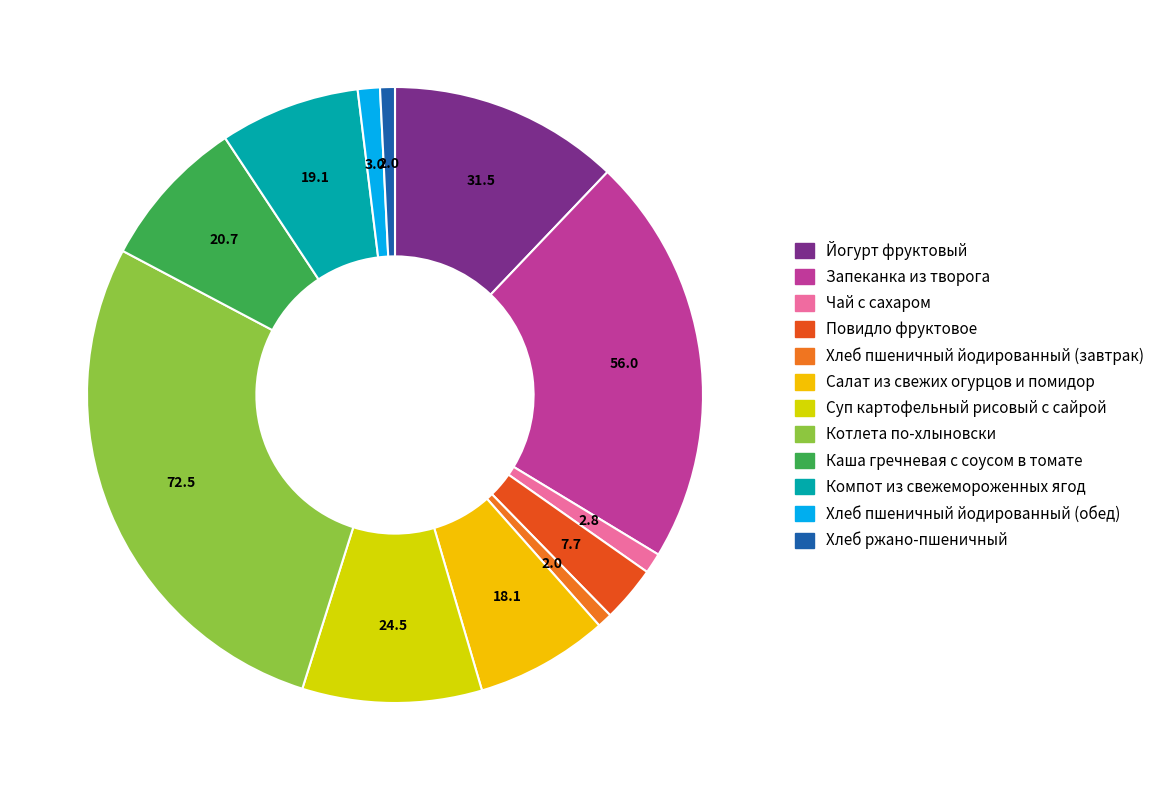

How many slices are in this pie chart?

12